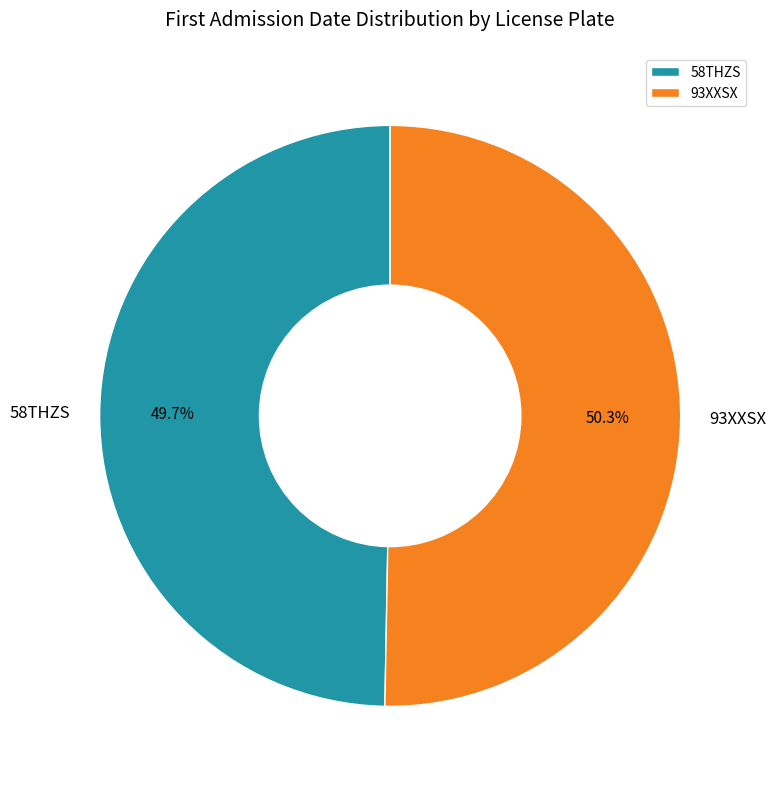

What portion of the pie excludes 58THZS?

50.3%